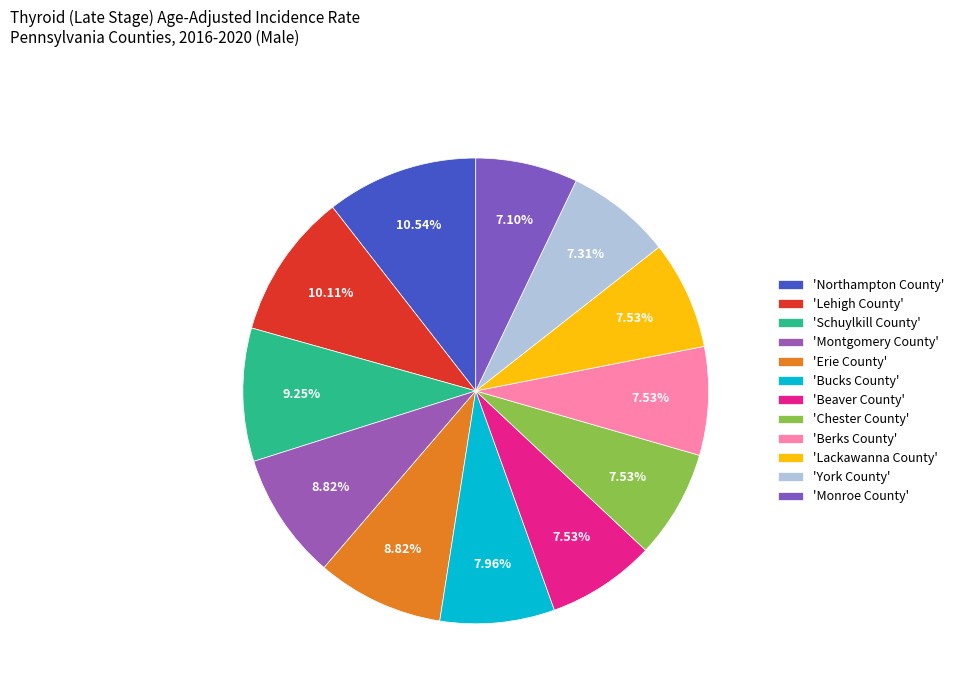

How many segments does this pie chart have?

12